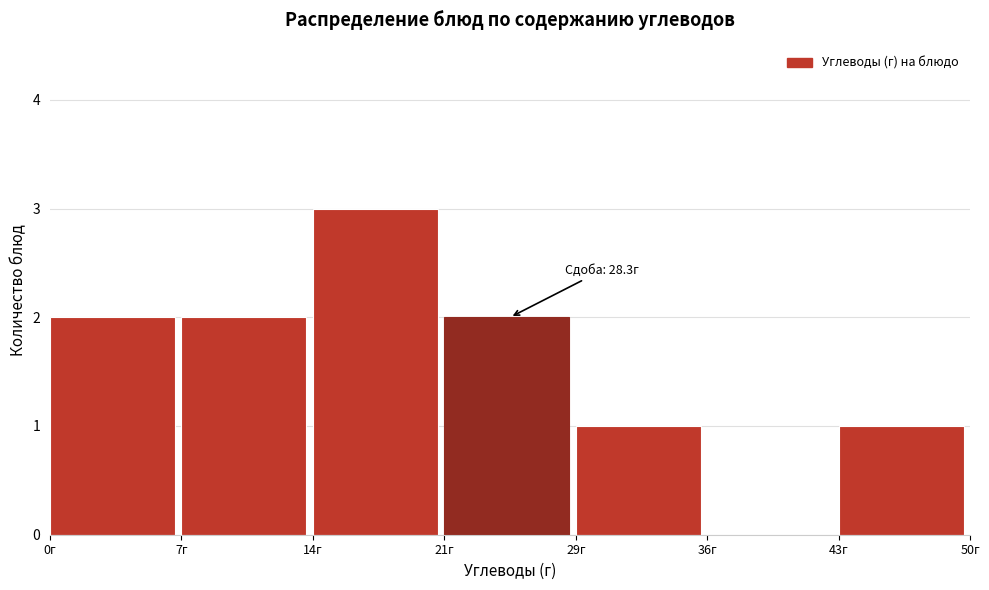

Which range on the x-axis has the tallest bar?

14 to 21